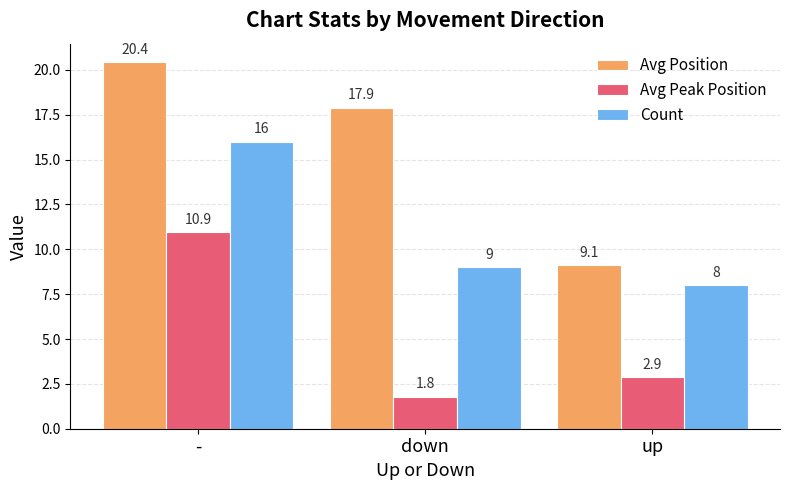

How many bars are there in each group?

3